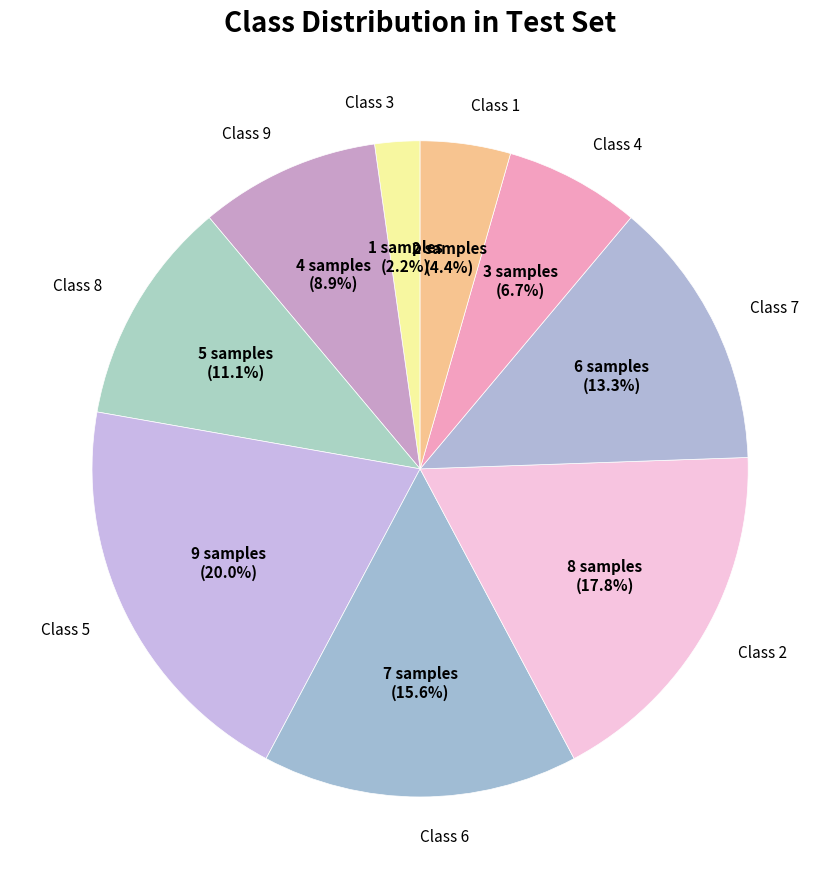

What percentage is NOT represented by Class 3?

97.8%